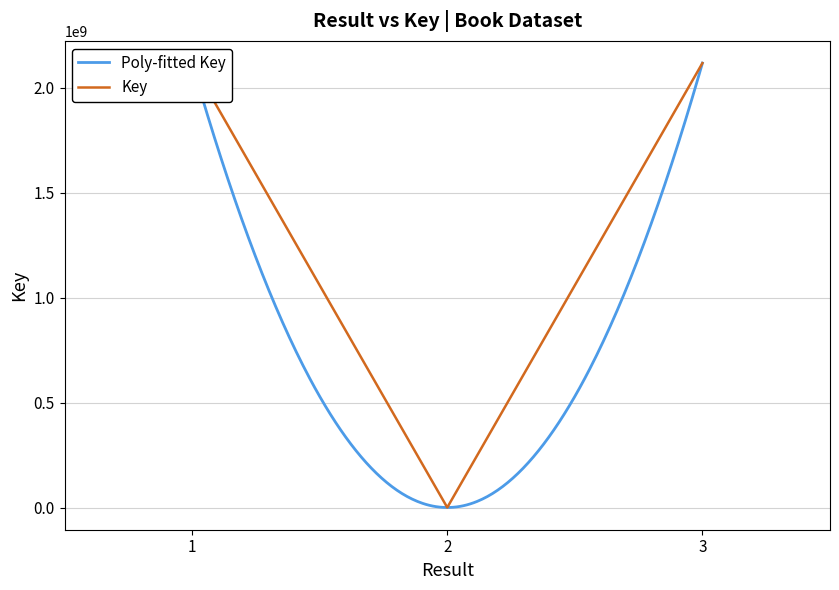

Is it true that the value at 3 is 3029310790?

False